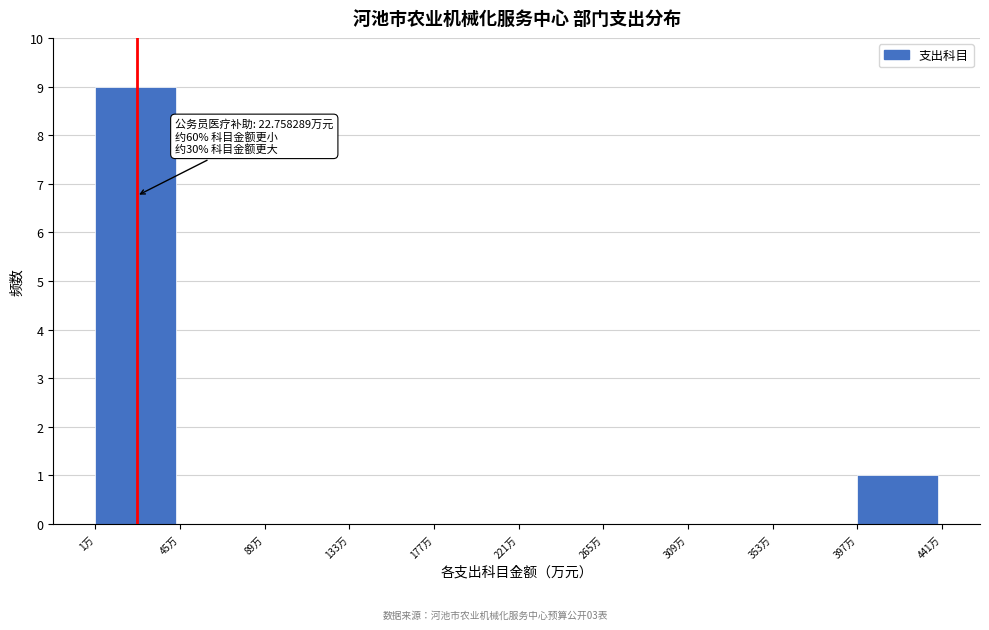

Which range on the x-axis has the tallest bar?

0 to 45